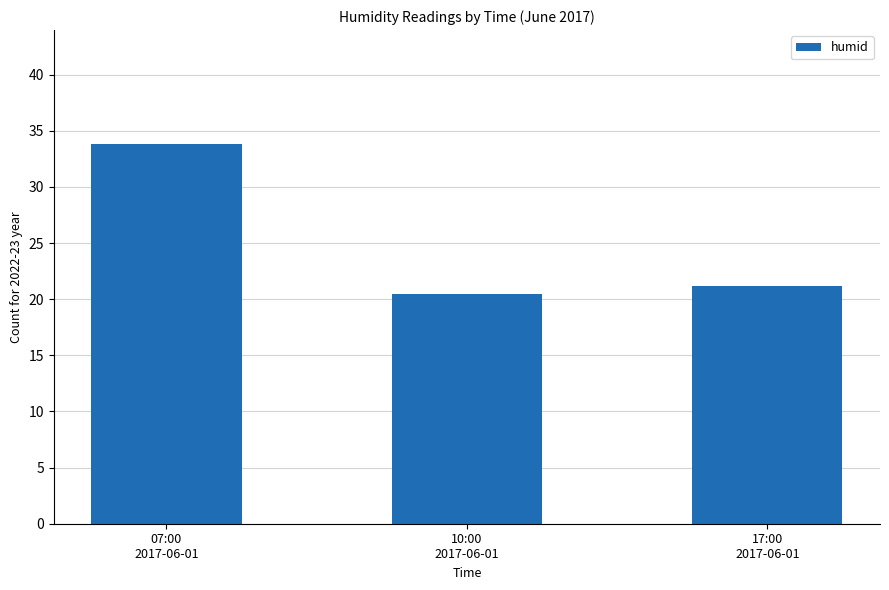

Where is the data nearest to the value 27?

17:00
2017-06-01